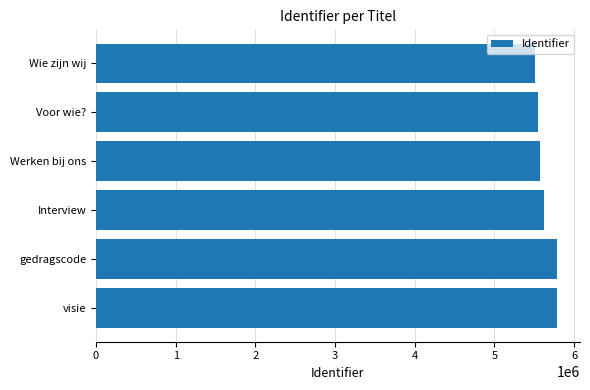

What is the sum of all values?

33817153